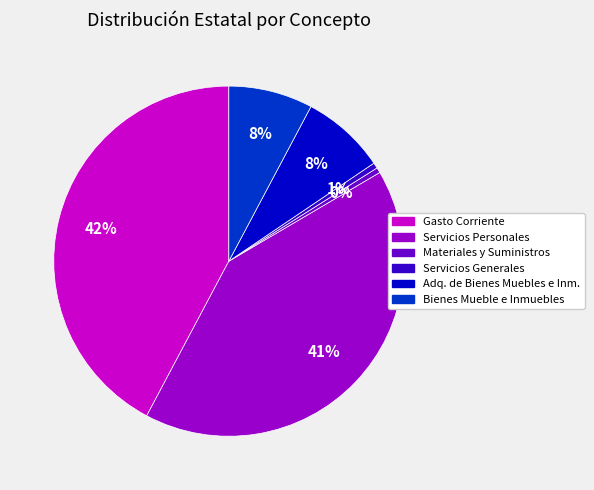

Combined, do Servicios Generales and Gasto Corriente account for over 50%?

No